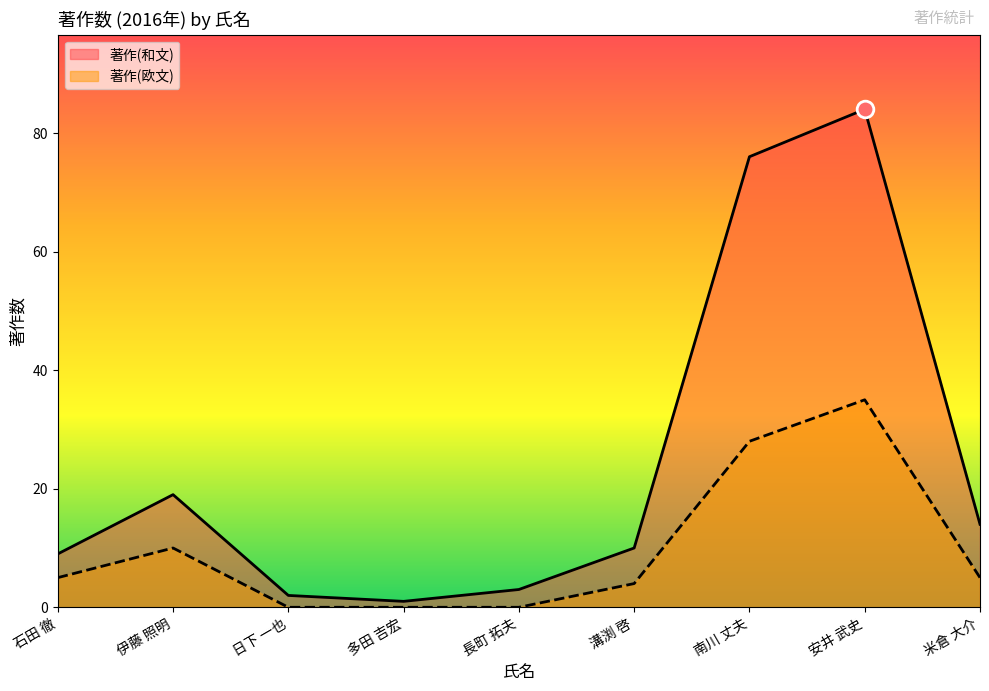

At which category is the sum across all series the highest?

安井 武史